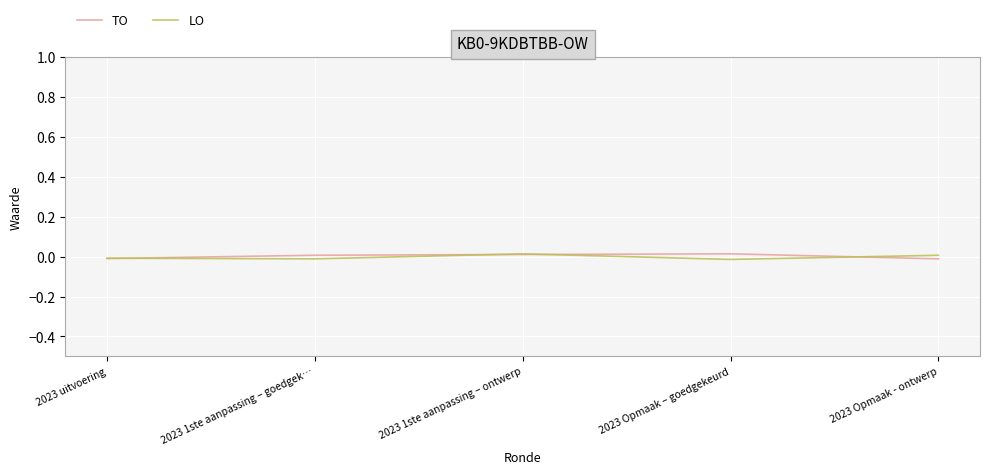

The value of LO at 2023 uitvoering is -0.0. True or false?

False